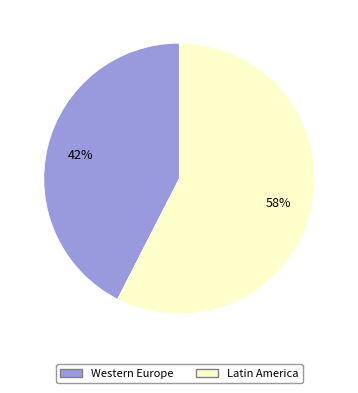

To the nearest percent, what is the average slice percentage?

50%